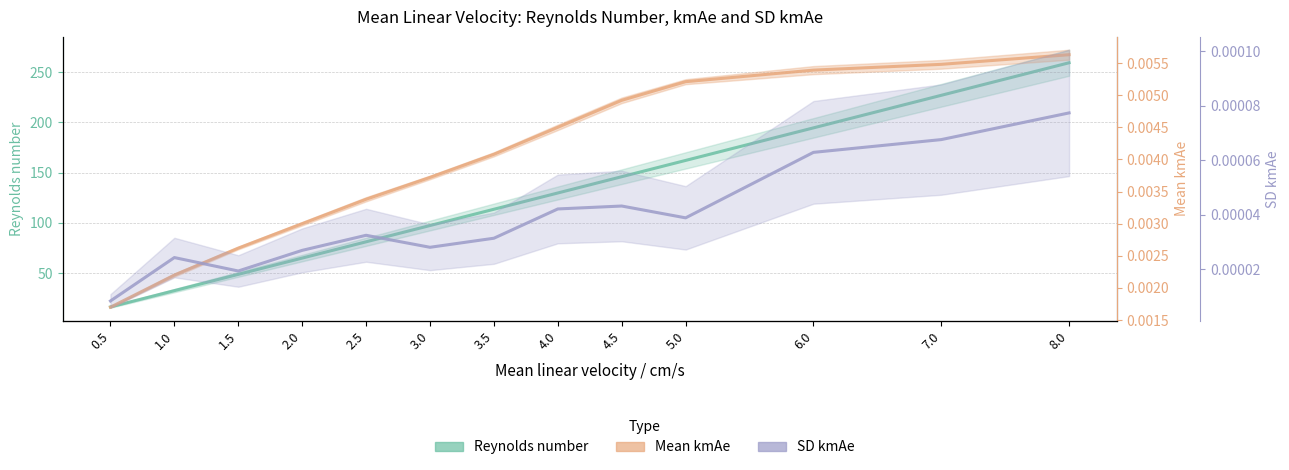

Which has a higher value, 3.0 or 1.0?

3.0